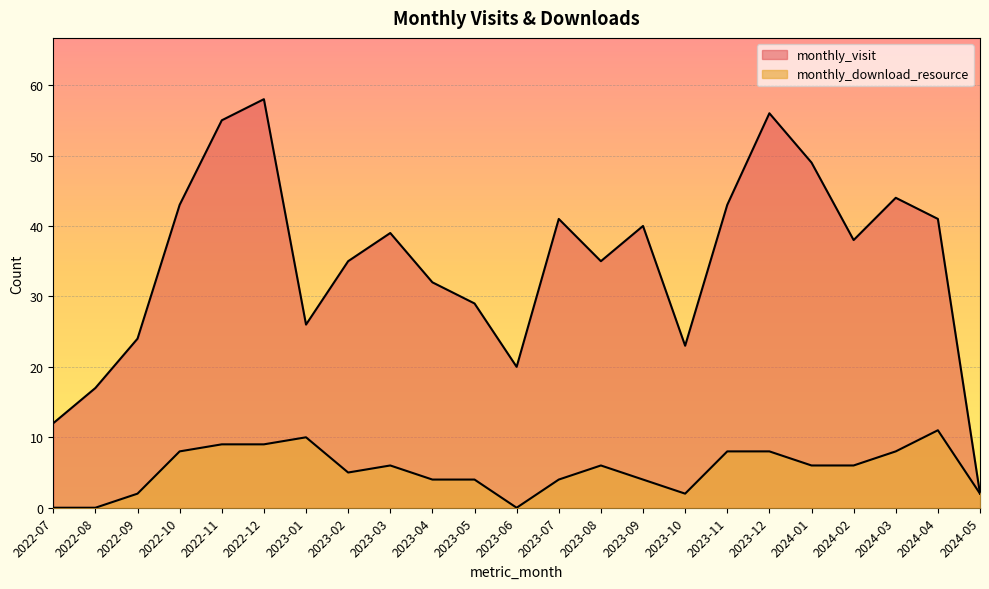

The value of monthly_visit at 2022-08 is 7. True or false?

False